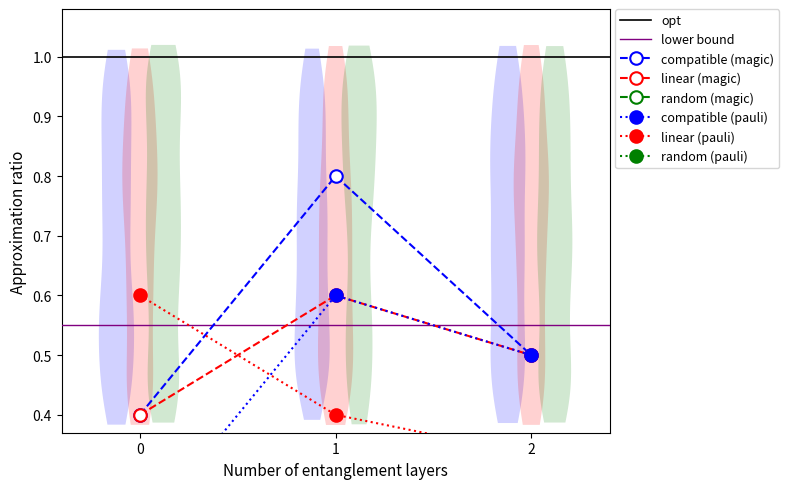

The value of linear (magic) at 0 is 0.2. True or false?

False